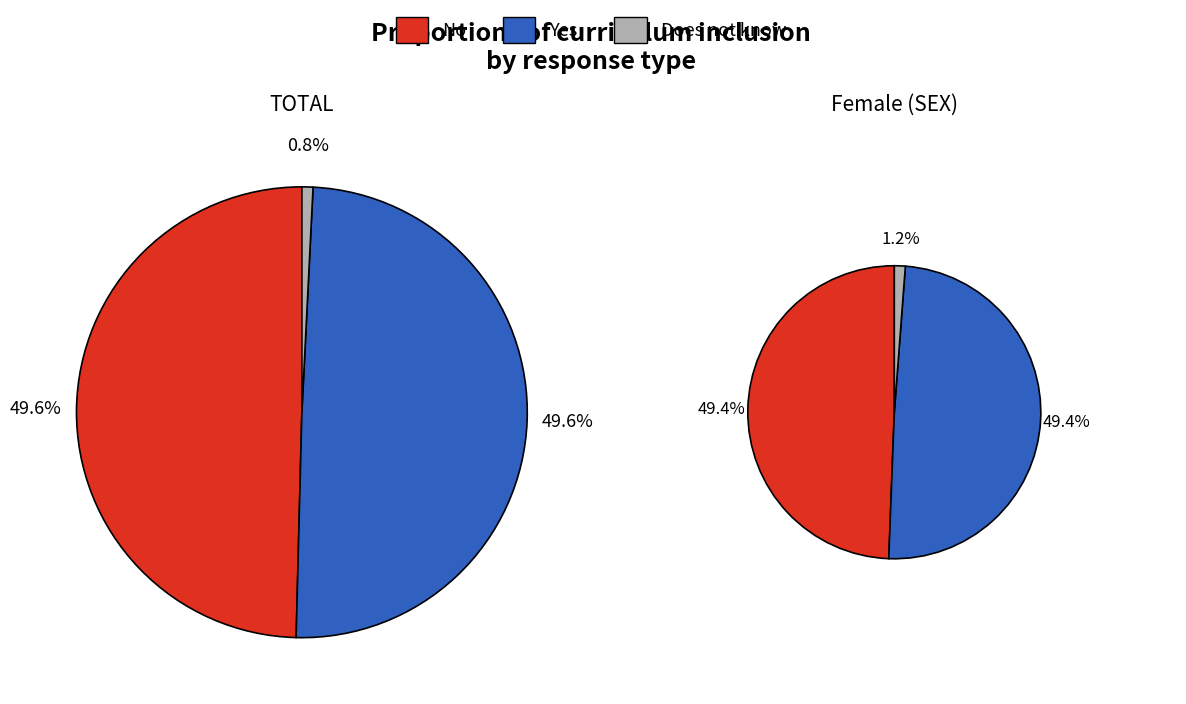

Which series changed the most between 4 and 7?

No